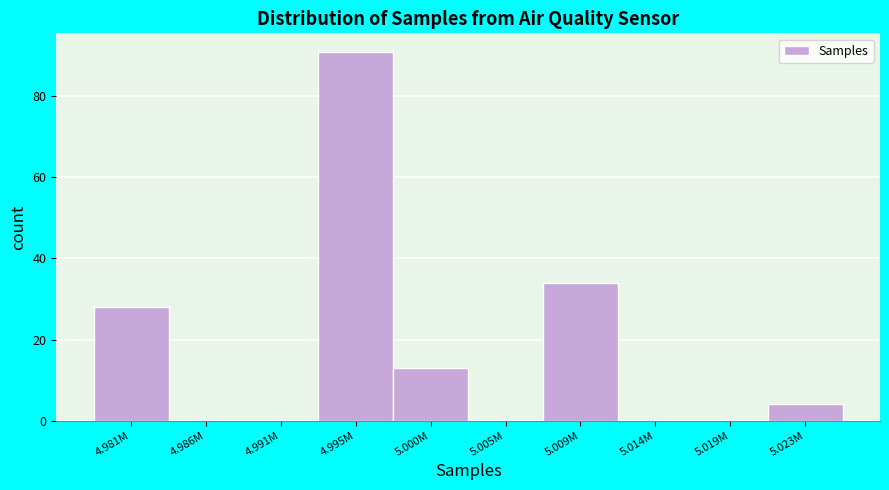

Reading right to left, transcribe all the data shown in this chart.

5.023M=4	5.019M=0	5.014M=0	5.009M=34	5.005M=0	5.000M=13	4.995M=91	4.991M=0	4.986M=0	4.981M=28